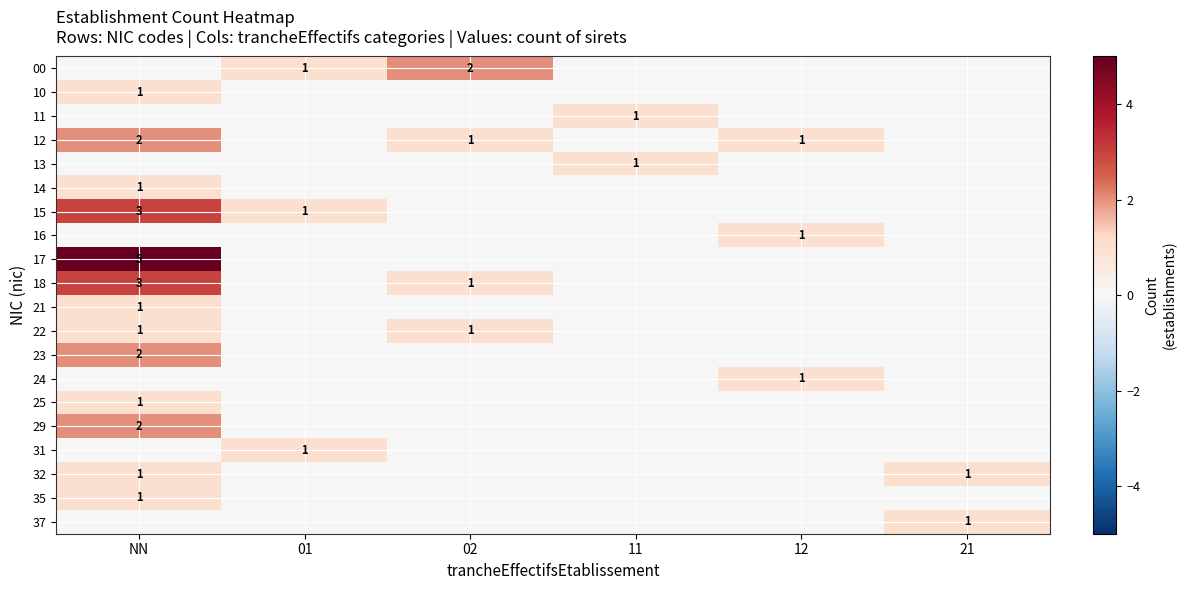

Is it true that 13 equals 0 at 11?

False